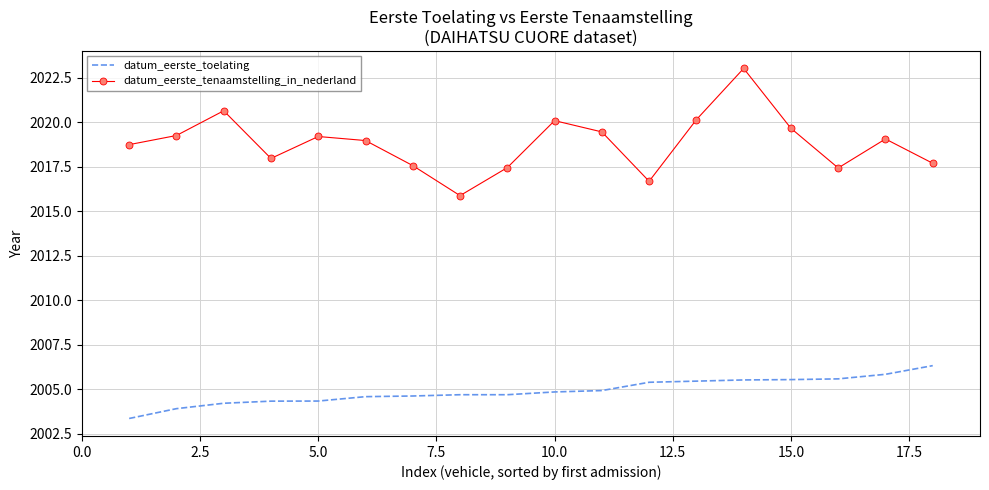

What is the difference between the maximum and second lowest values in the datum_eerste_tenaamstelling_in_nederland series?

6.3